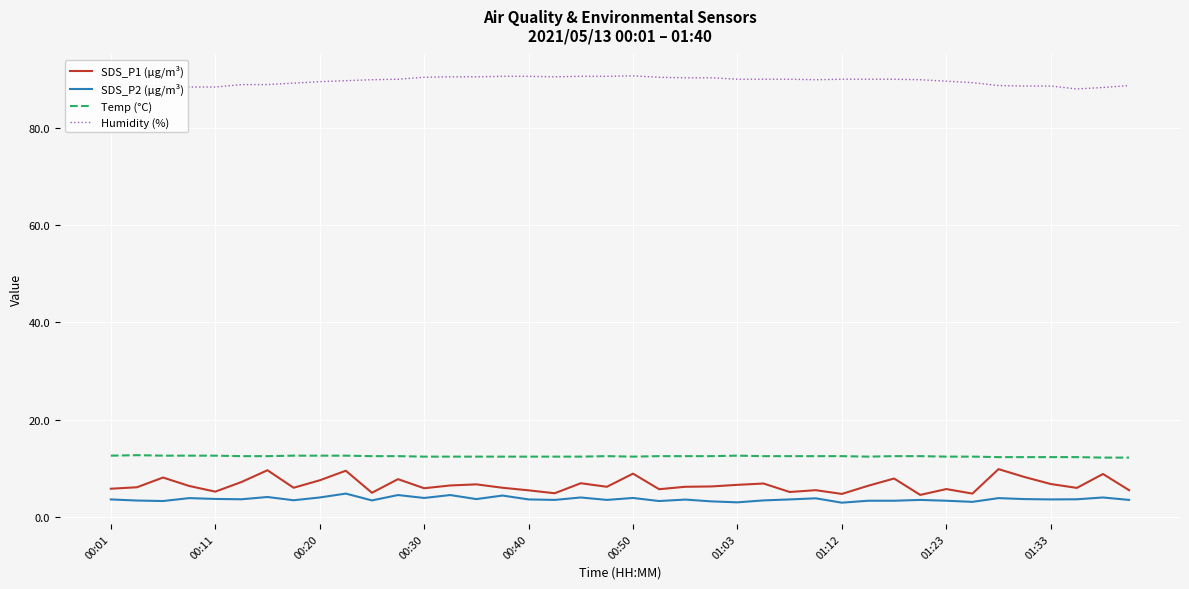

What is the maximum value shown in the chart?

90.7